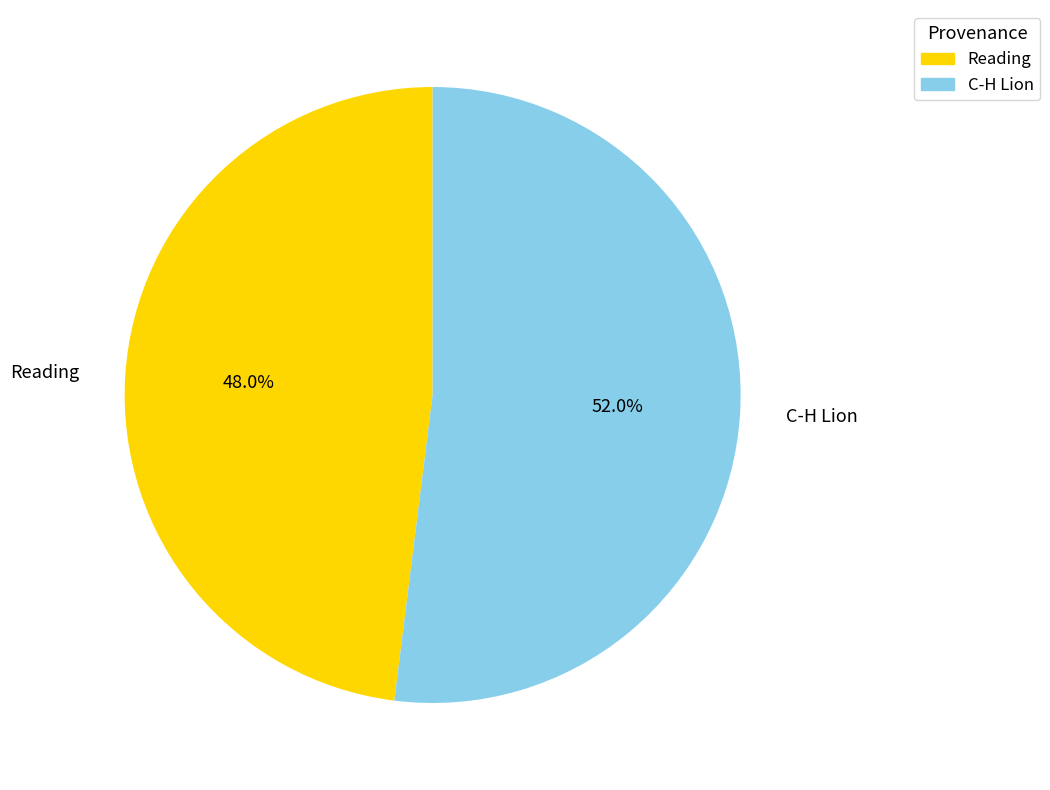

Which has a higher value, Reading or C-H Lion?

C-H Lion